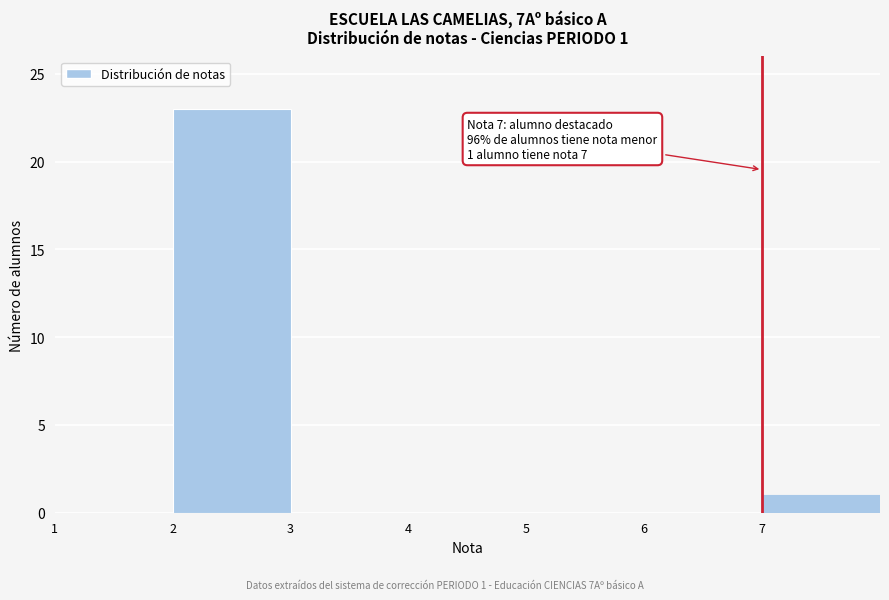

Over which range of the x-axis is the bar tallest?

2 to 3